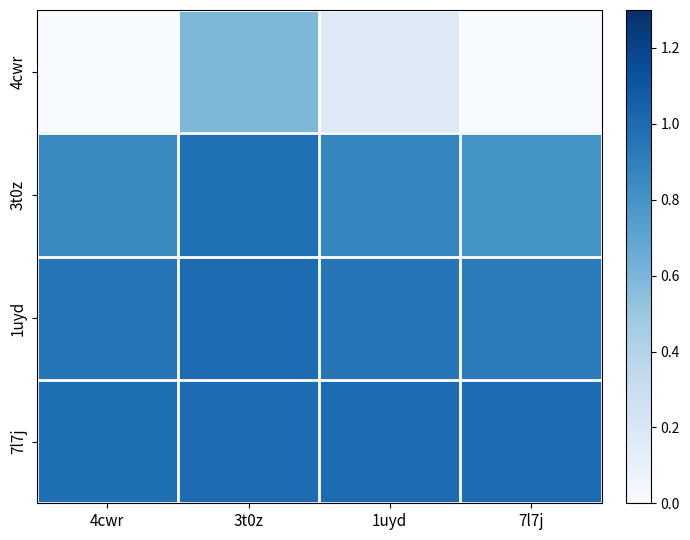

Count the number of data series in this chart.

4